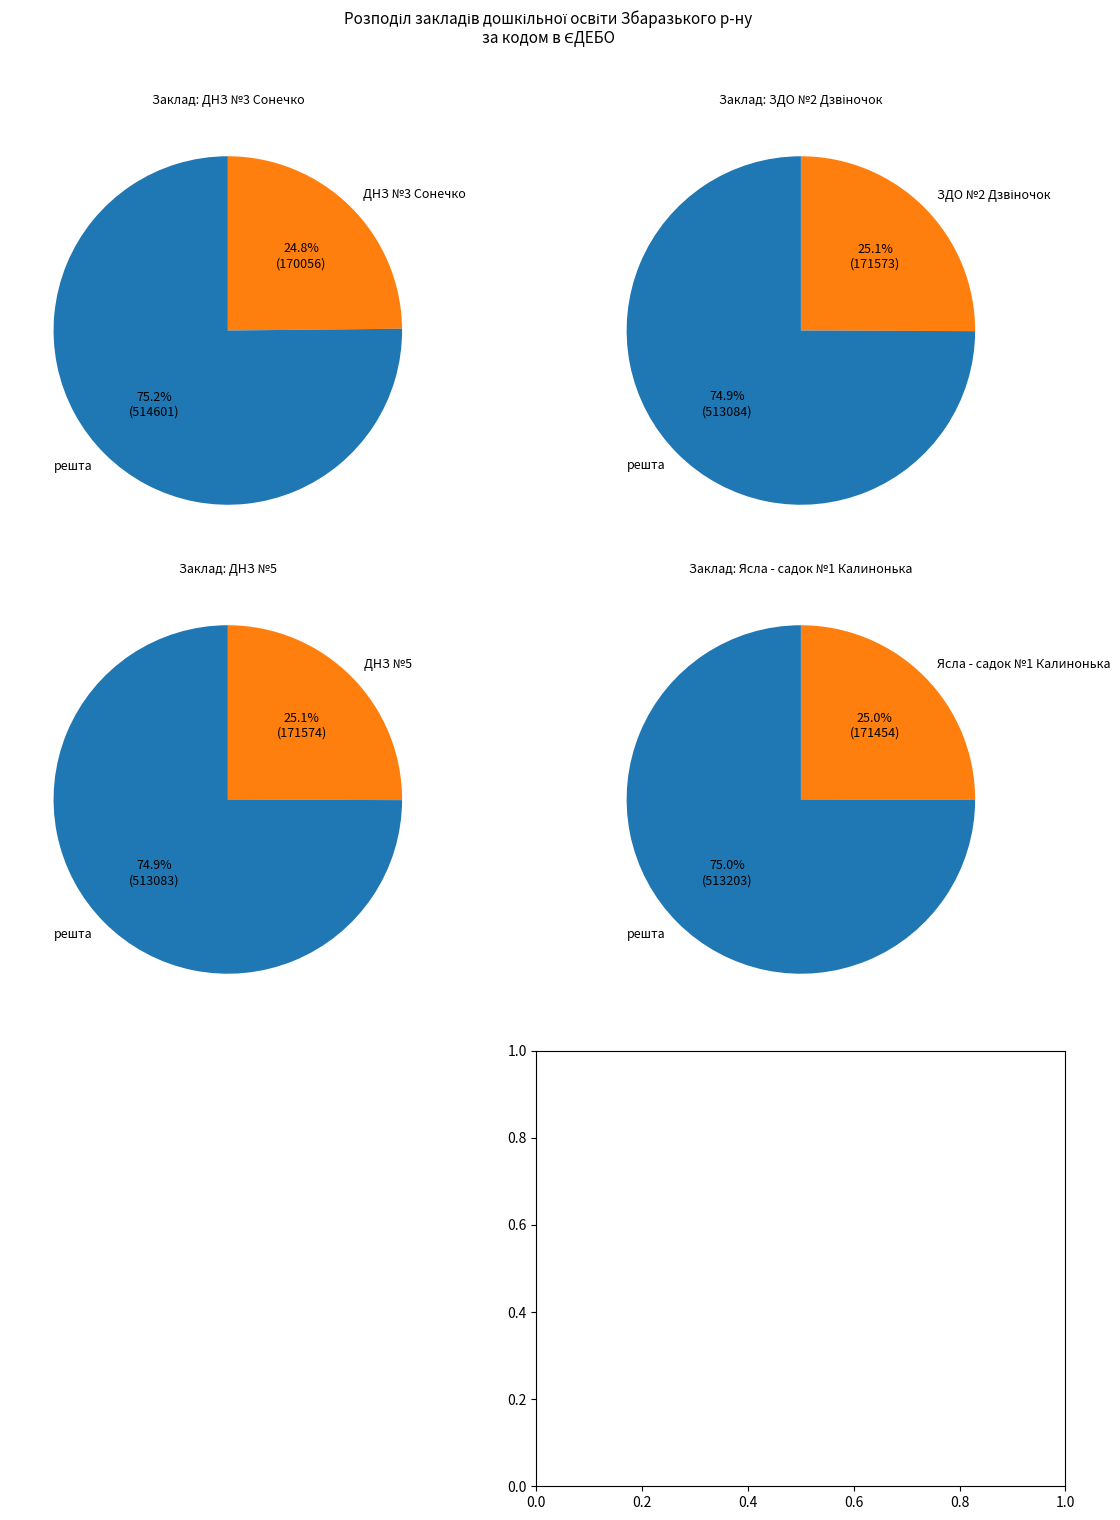

To the nearest percent, what percentage of the pie is ДНЗ №3 Сонечко?

25%